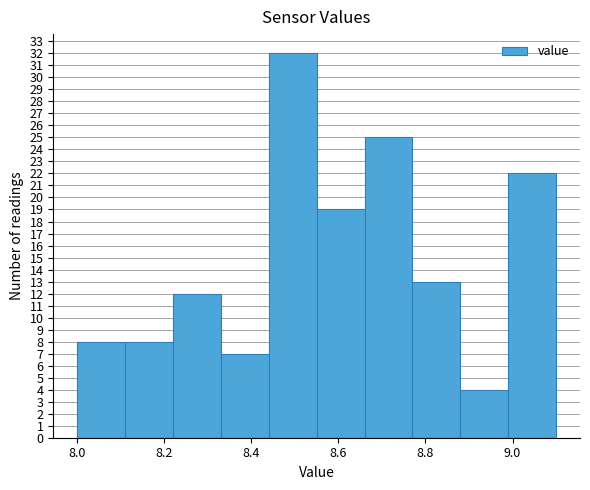

How tall is the bar that spans 8.44 to 8.55 on the x-axis? Neither the bar edges nor the heights are printed on the chart, so give them approximately, as read against the axes.

32